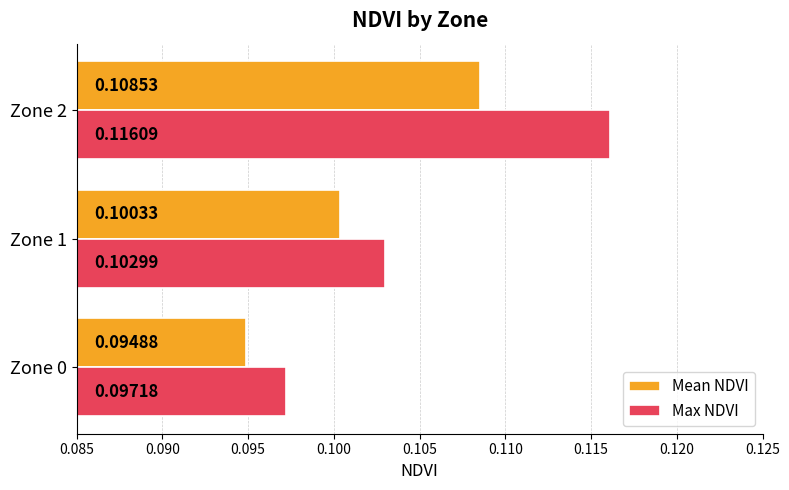

List the series in order of their overall mean, lowest first.

Mean NDVI, Max NDVI